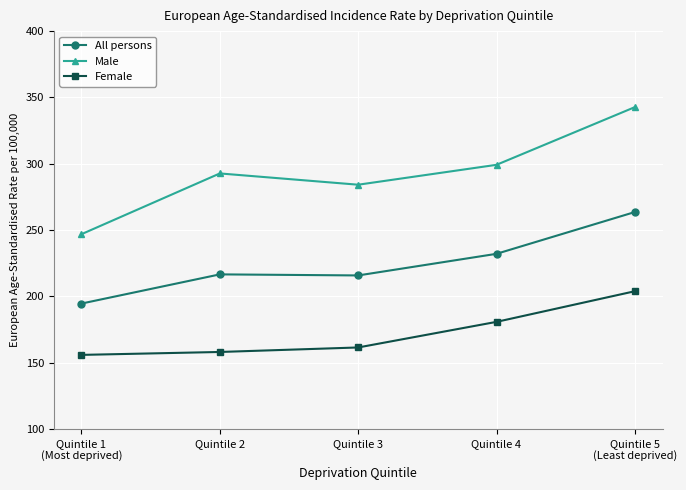

What is the label of the 5th point from the left?

Quintile 5
(Least deprived)